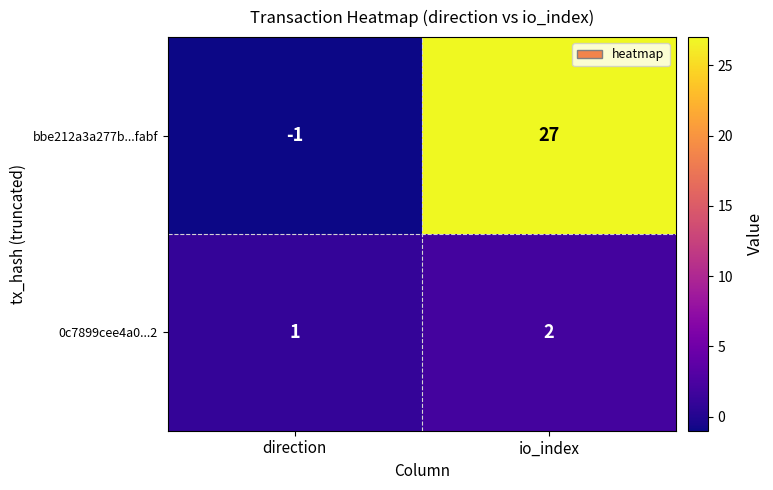

Rank the series by their maximum value, from lowest to highest.

0c7899cee4a0...2, bbe212a3a277b...fabf